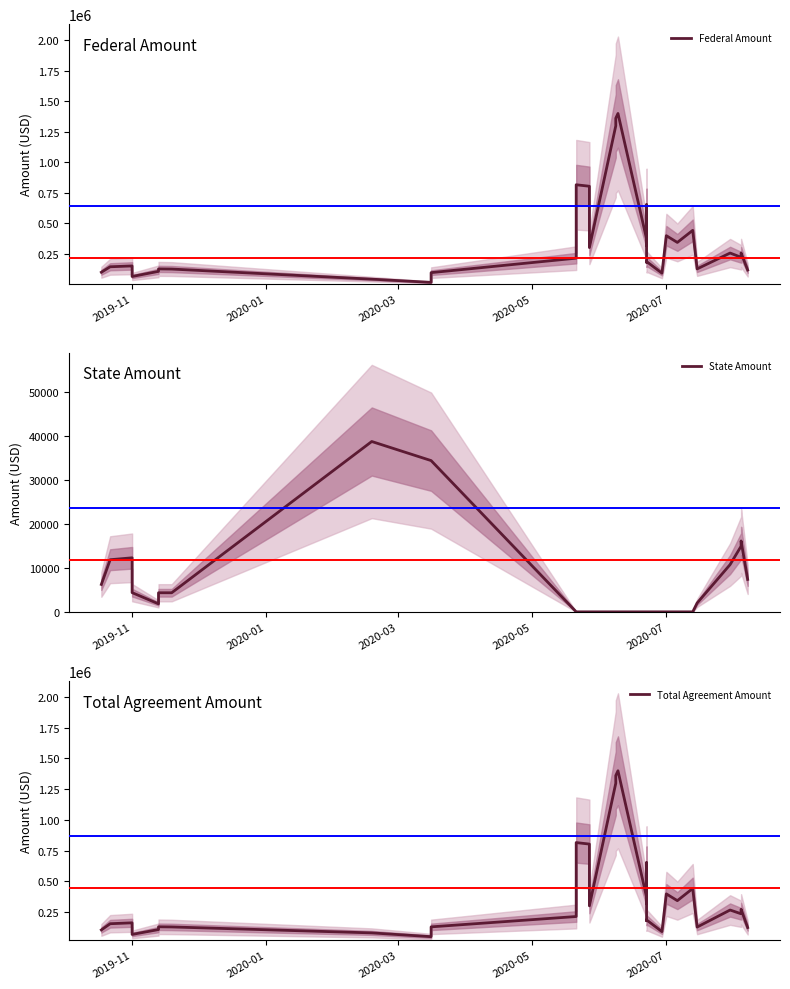

Does the chart have visible grid lines?

No